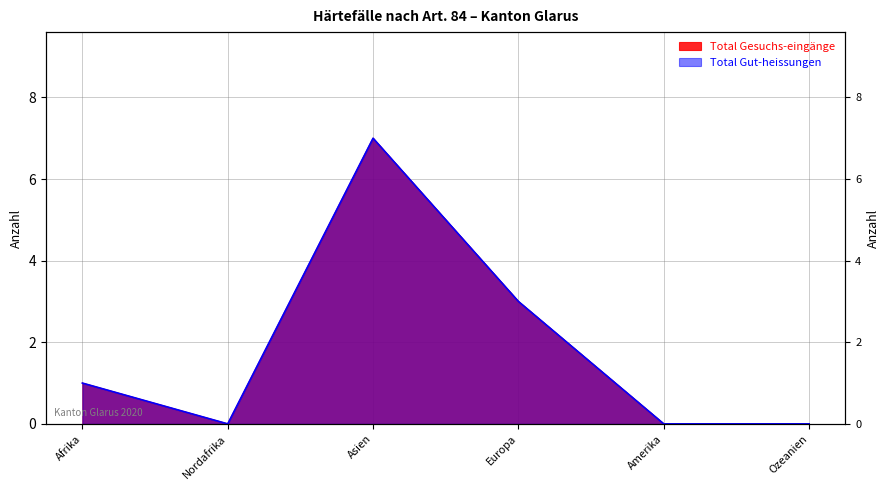

In Total Gut-heissungen, how many points are higher than both neighbors (excluding endpoints)?

1